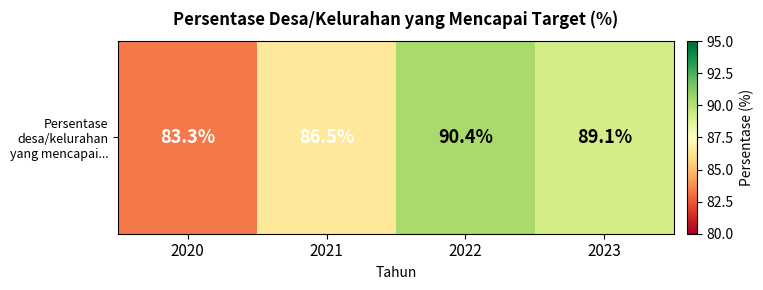

Rank the categories by value from highest to lowest.

2022, 2023, 2021, 2020